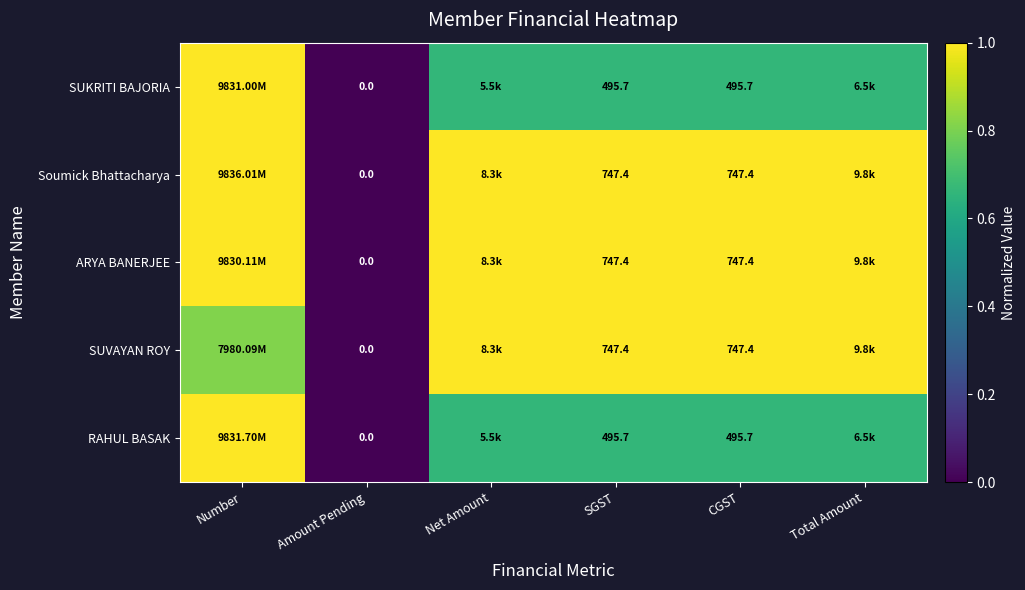

Which has a higher value, Net Amount or Number?

Number